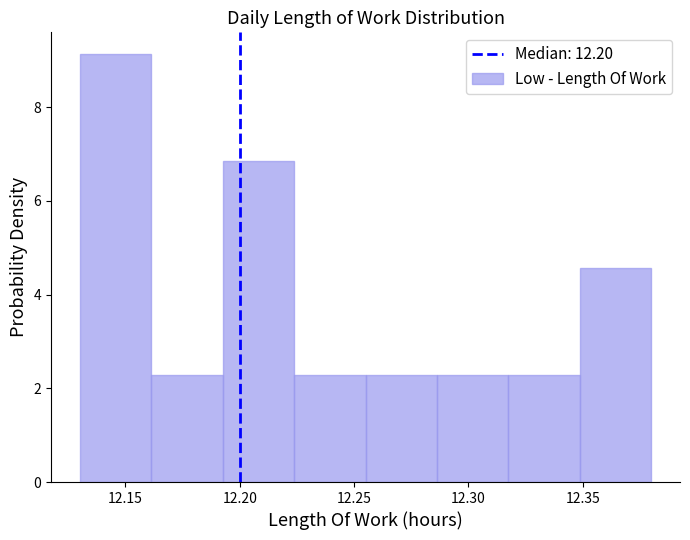

What is the height of the bar covering 12.225 to 12.255 on the x-axis? Neither the bar edges nor the heights are printed on the chart, so give them approximately, as read against the axes.

2.2